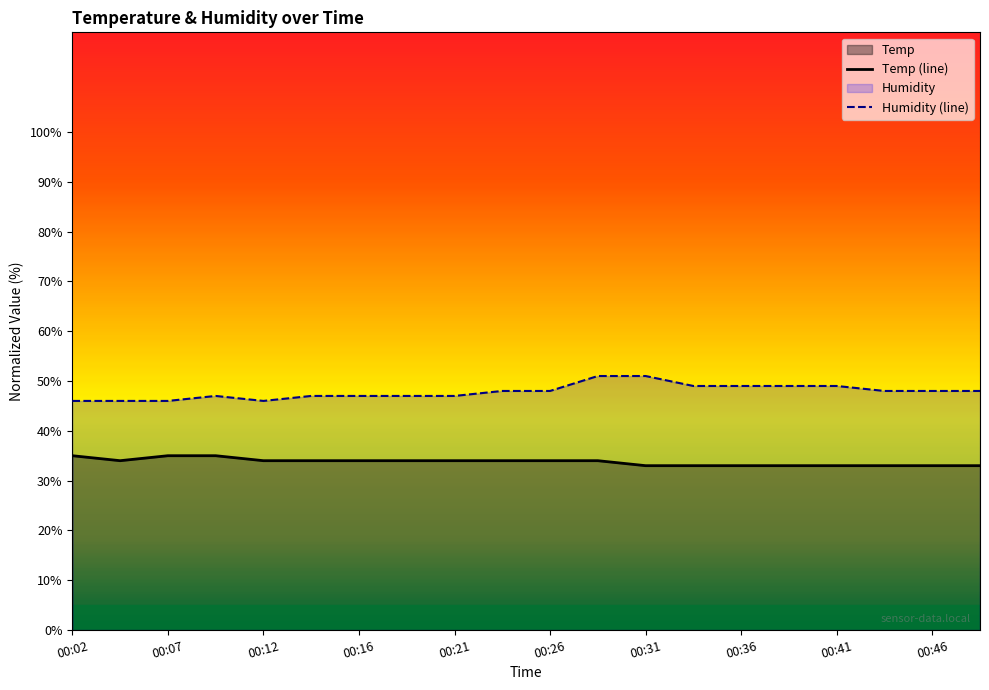

Reading left to right, what are all the values shown in this chart?

Temp: 35.0	34.0	35.0	35.0	34.0	34.0	34.0	34.0	34.0	34.0	34.0	34.0	33.0	33.0	33.0	33.0	33.0	33.0	33.0	33.0
Humidity: 46.0	46.0	46.0	47.0	46.0	47.0	47.0	47.0	47.0	48.0	48.0	51.0	51.0	49.0	49.0	49.0	49.0	48.0	48.0	48.0